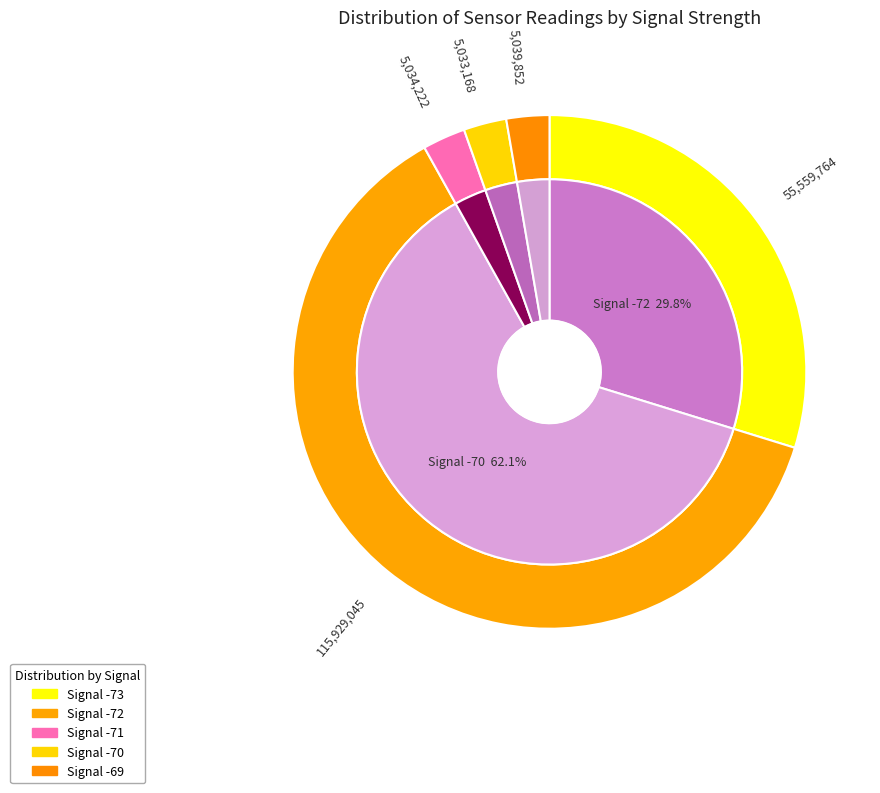

Do Samples_avg and Humidity together represent more than half of the pie?

Yes